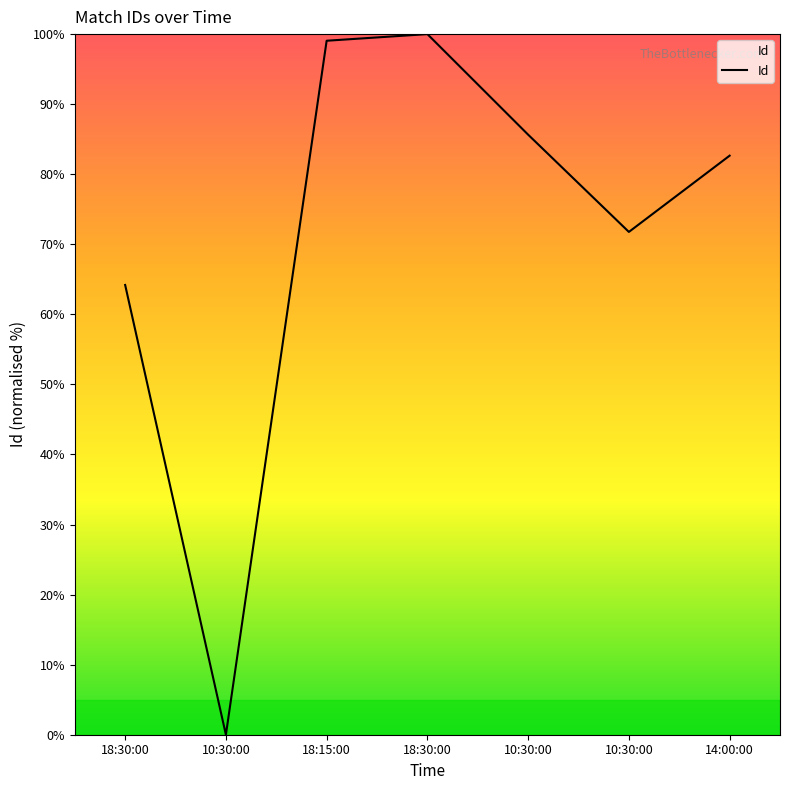

Is this an area chart (filled region under the line)?

No